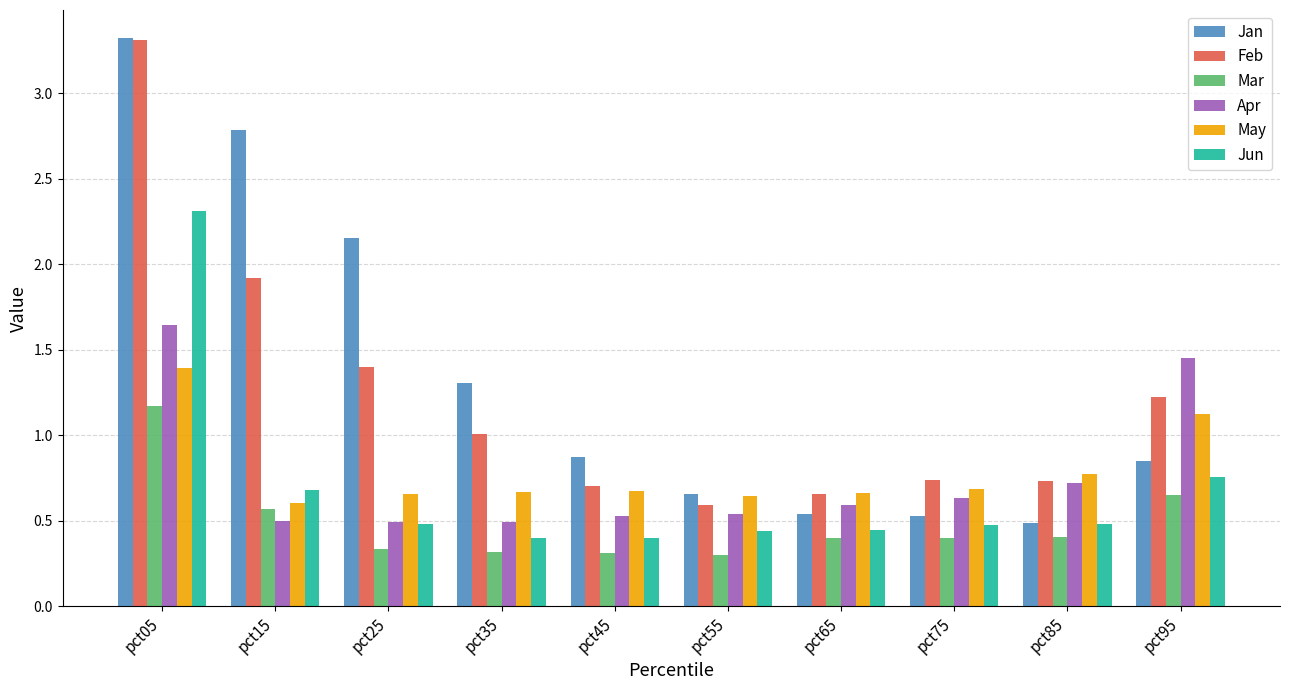

Is the value of Feb at pct85 greater than the value of Jan at pct25?

No